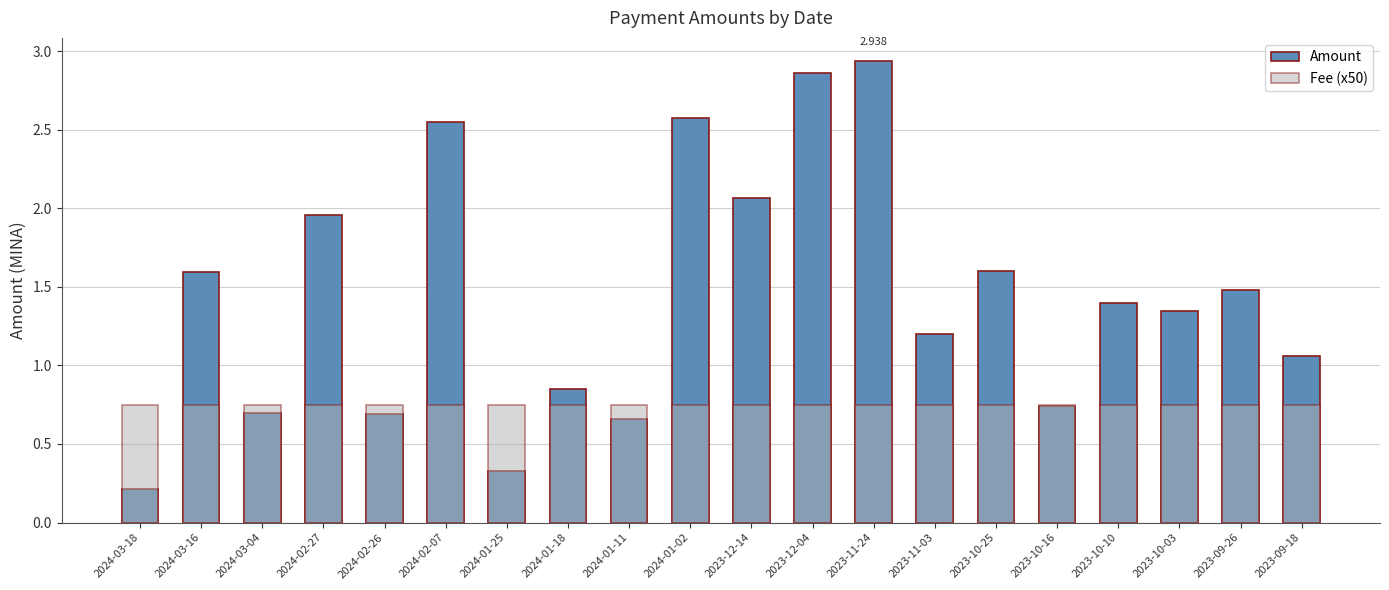

Is it true that Fee (x50) equals 1.2 at 2024-01-18?

False